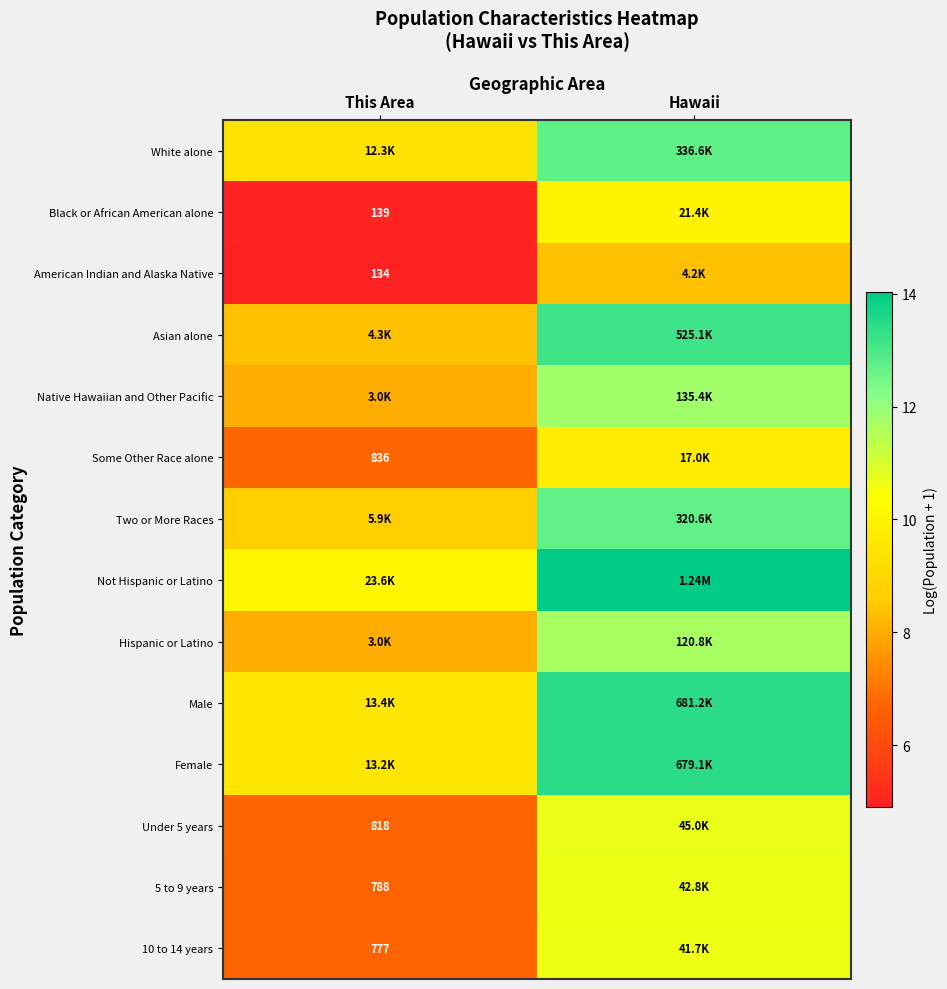

What is the spread (max minus min) of values at This Area?

5.2